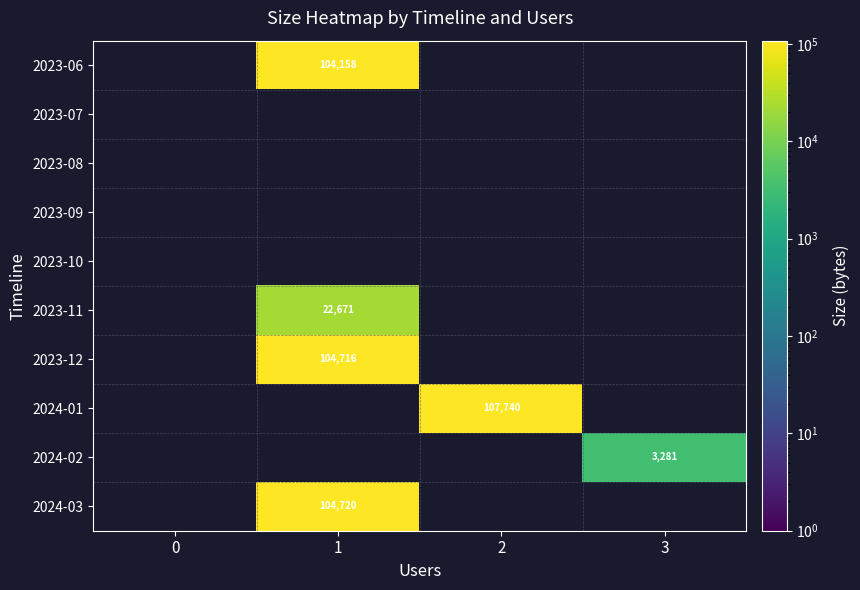

True or false: 2023-12 has a value of 104716 at 1.

True